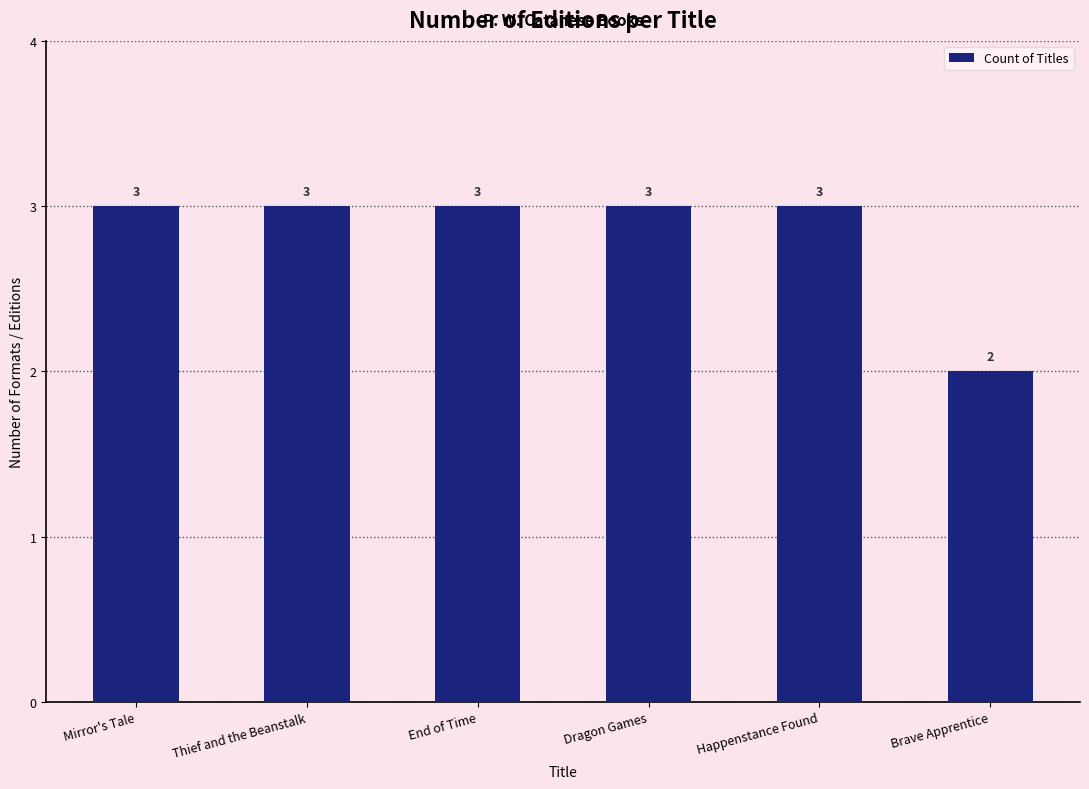

Where is the data nearest to the value 2?

Brave Apprentice